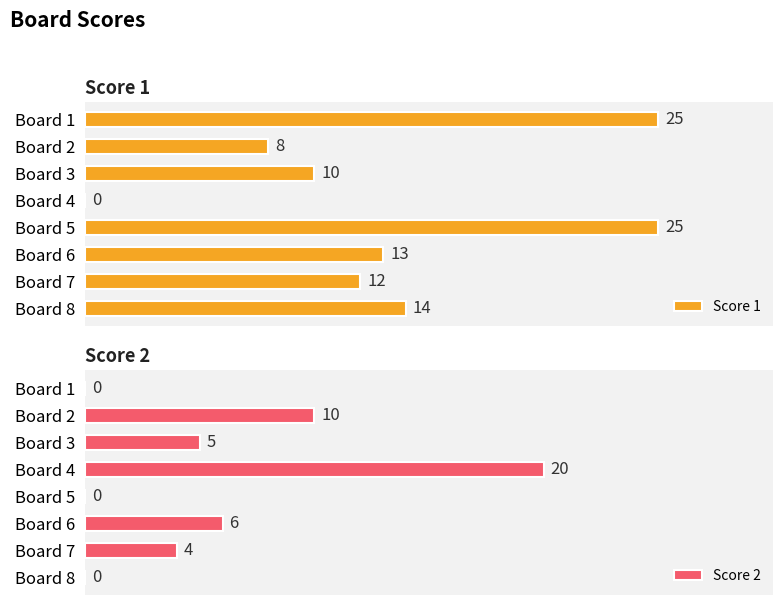

At which label is Score 2 closest to 10?

Board 2